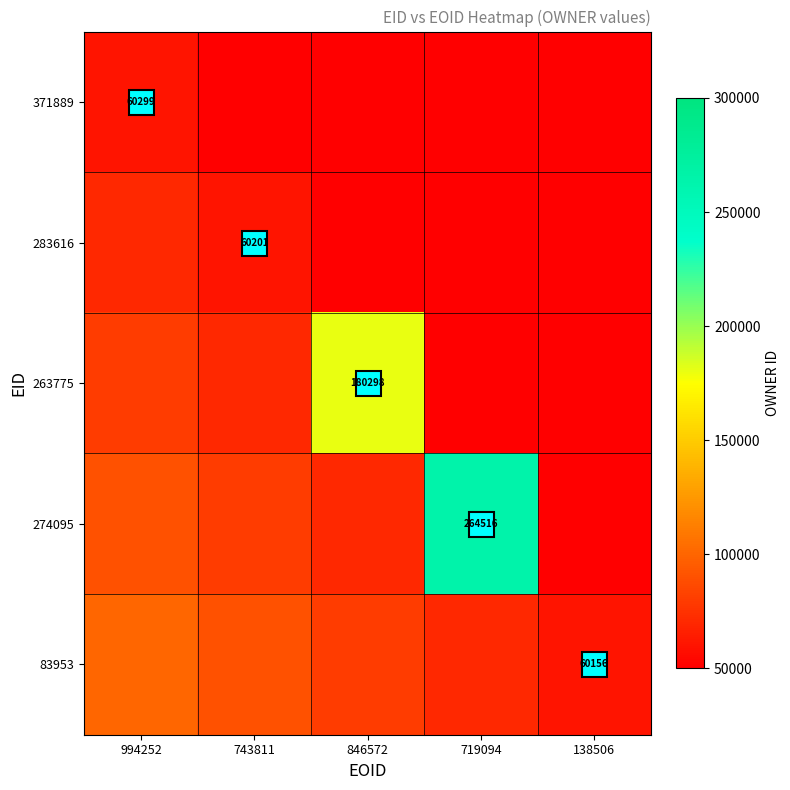

At how many categories does at least one series exceed 126595?

2